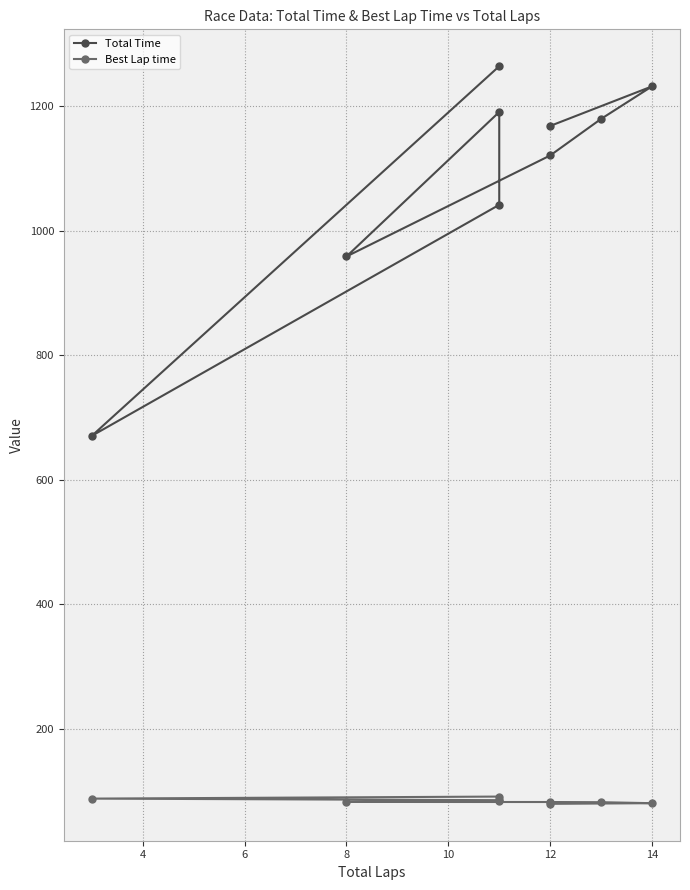

Which series has the largest total across all categories?

Total Time